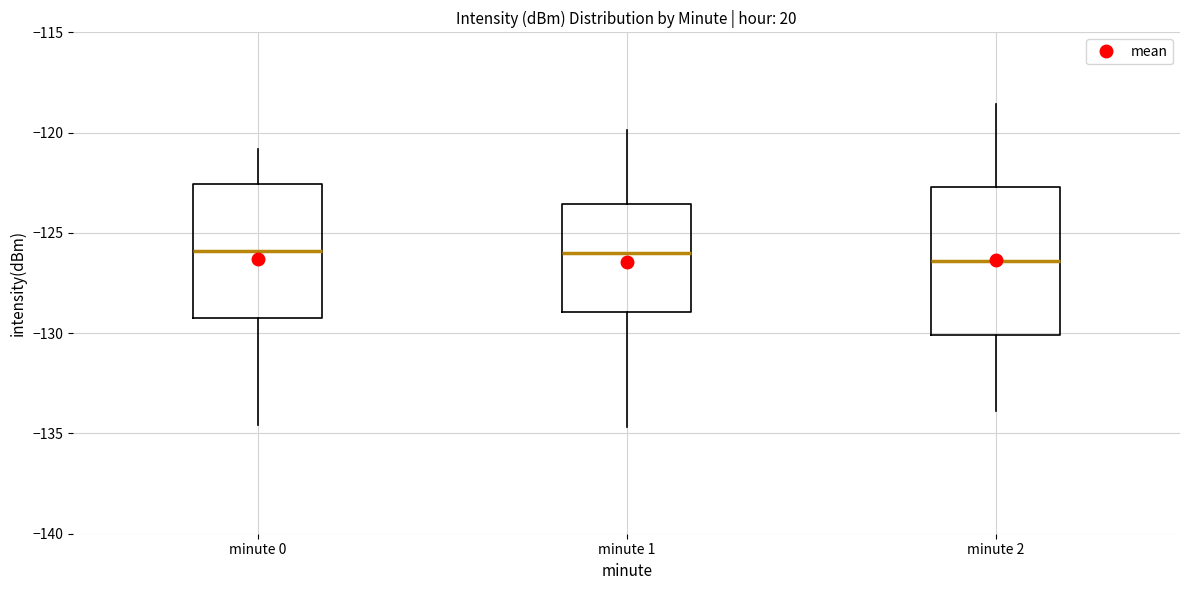

Reading left to right, read every box against the y-axis: the position of its median line, the range the box covers, and the ends of its whiskers. The values are not printed on the chart, so give them approximately, as read against the axis.

minute 0: median -126.0, box -129.0 to -122.5, whiskers -134.5 to -121.0
minute 1: median -126.0, box -129.0 to -123.5, whiskers -134.5 to -120.0
minute 2: median -126.5, box -130.0 to -122.5, whiskers -134.0 to -118.5